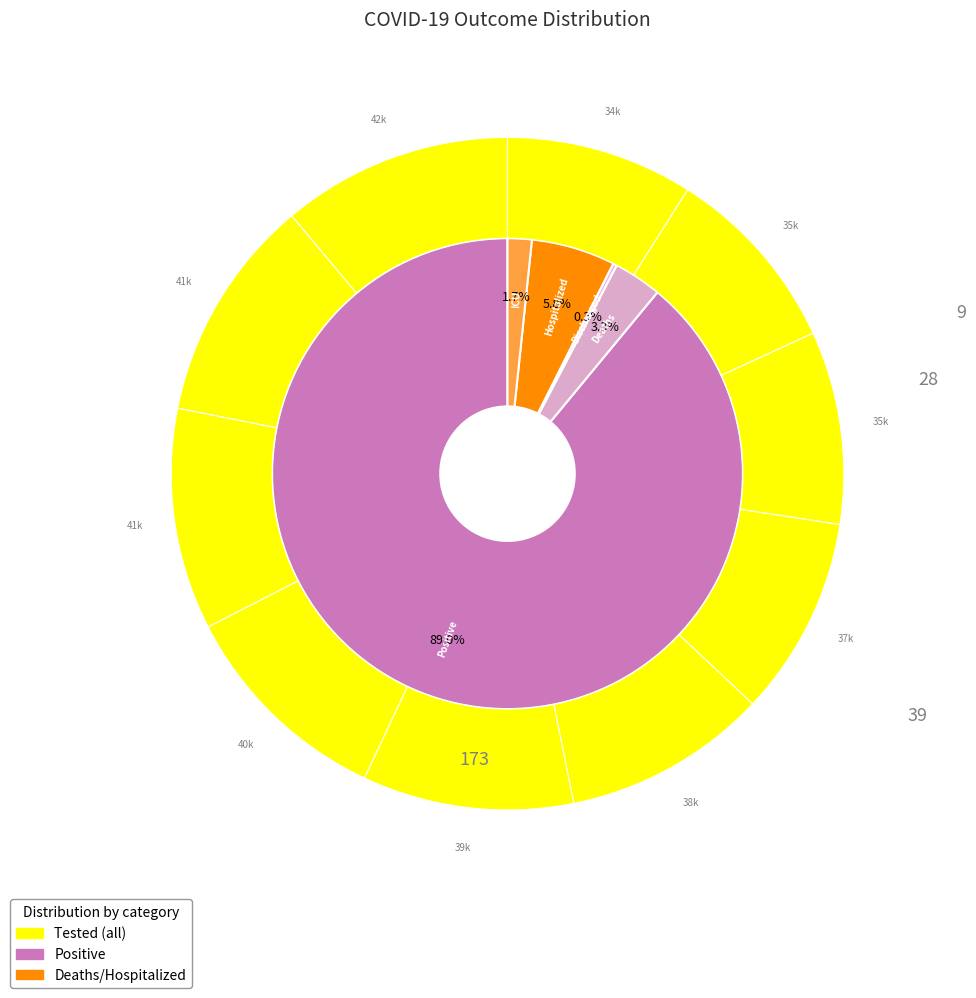

True or false: 2020-04-09 accounts for 25% of the total.

False